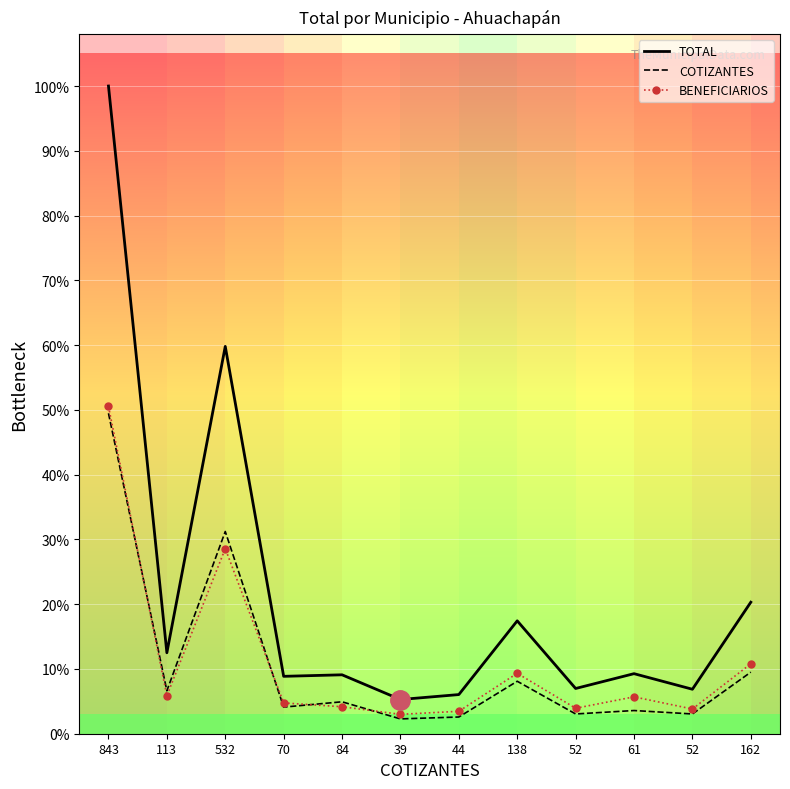

What are all the series names shown in the legend?

TOTAL, COTIZANTES, BENEFICIARIOS